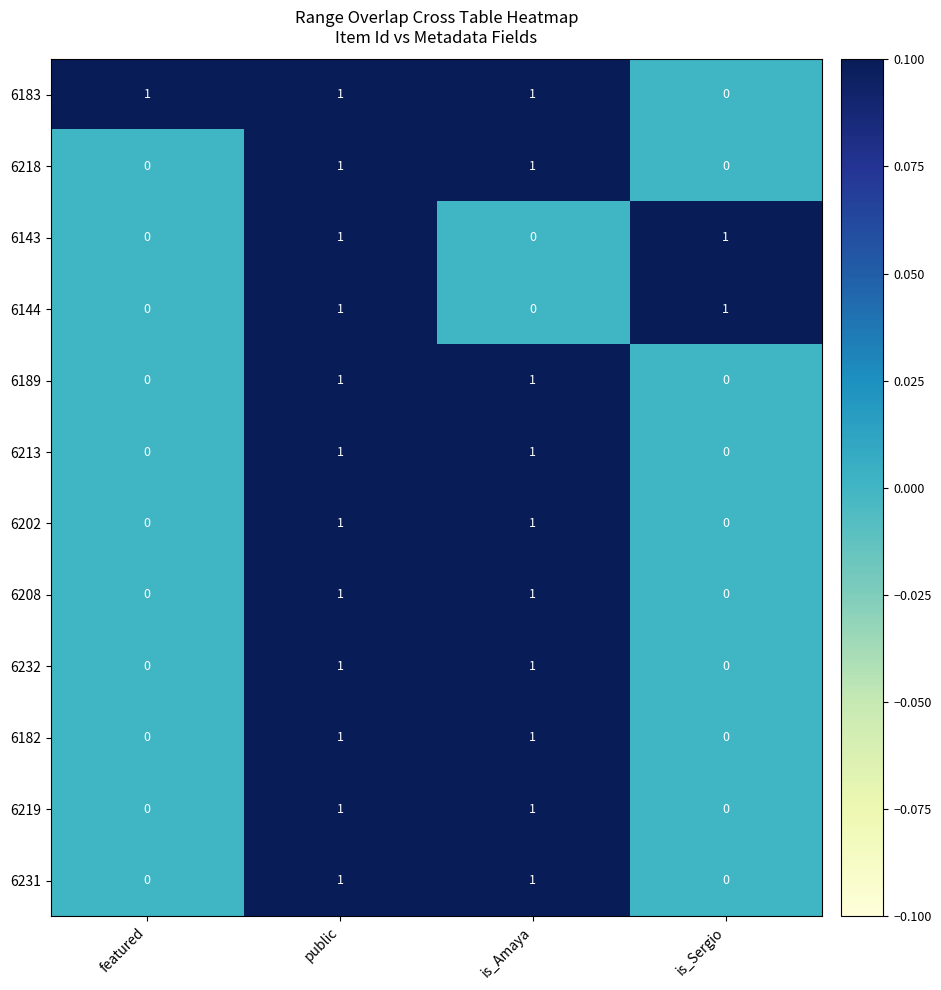

What is the total value across all series at is_Sergio?

2